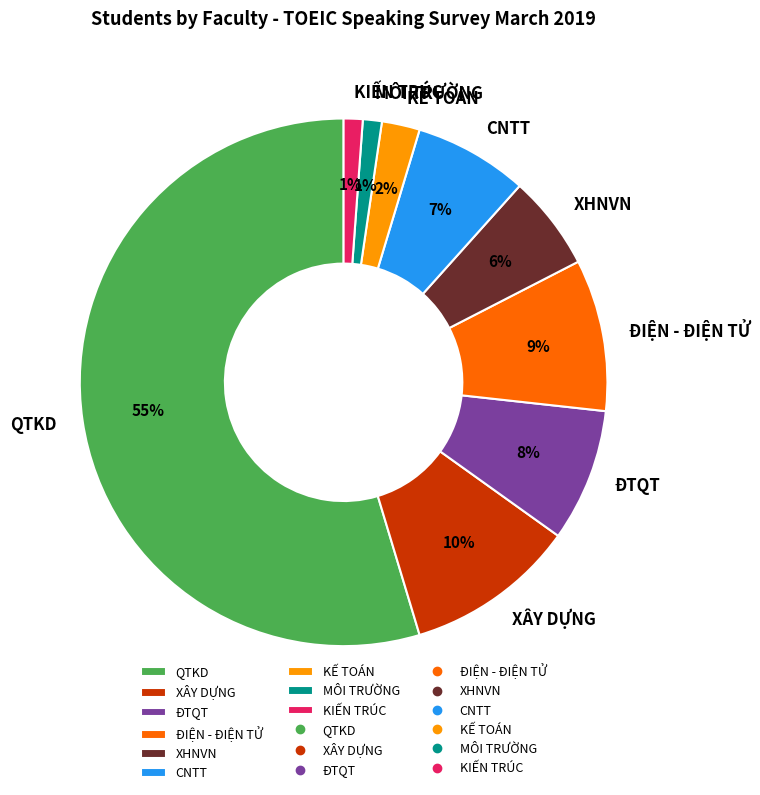

How many slices are in this pie chart?

9